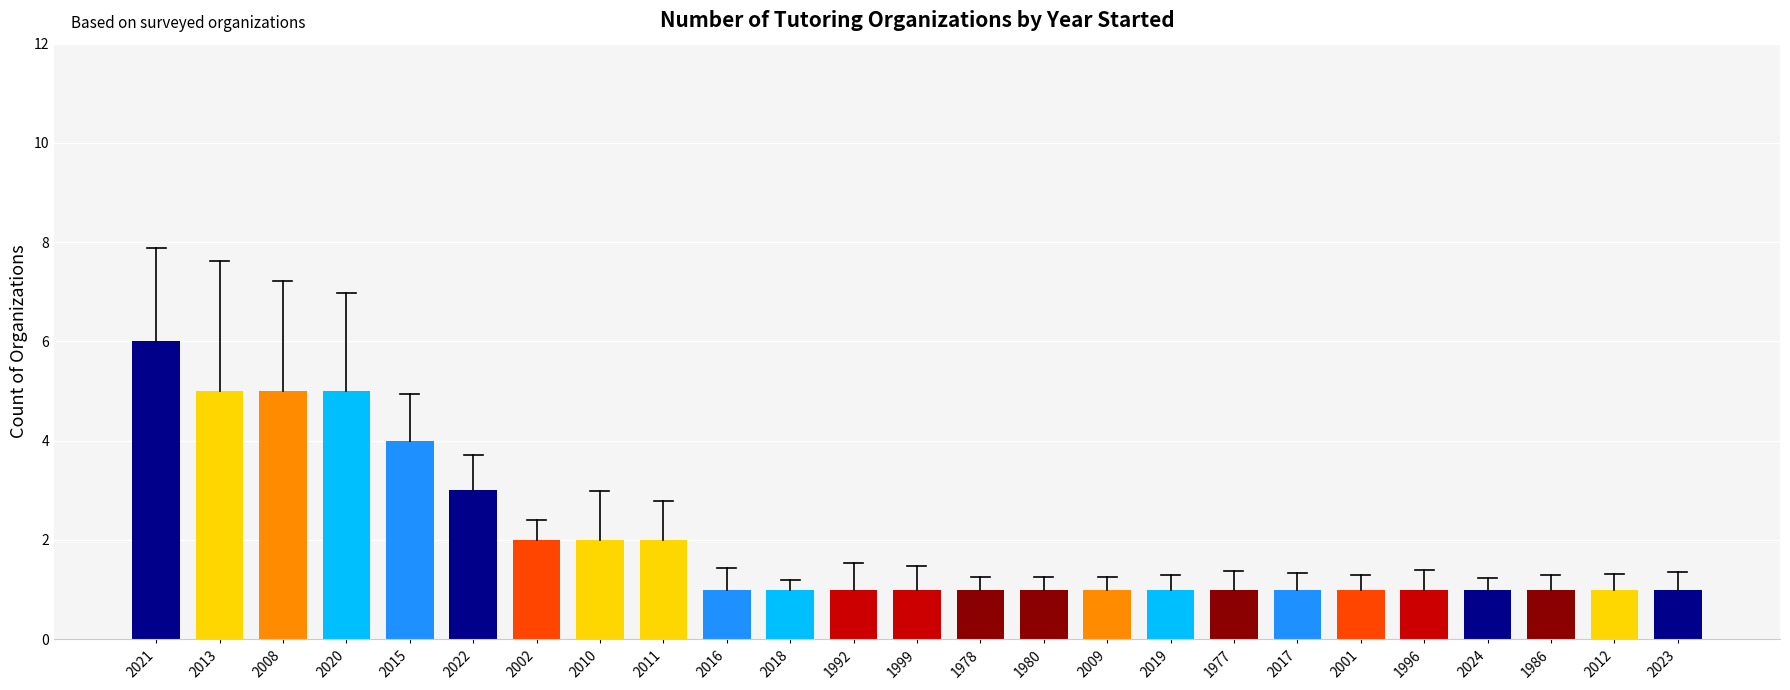

The chart shows a value of 1 at 2001. True or false?

True